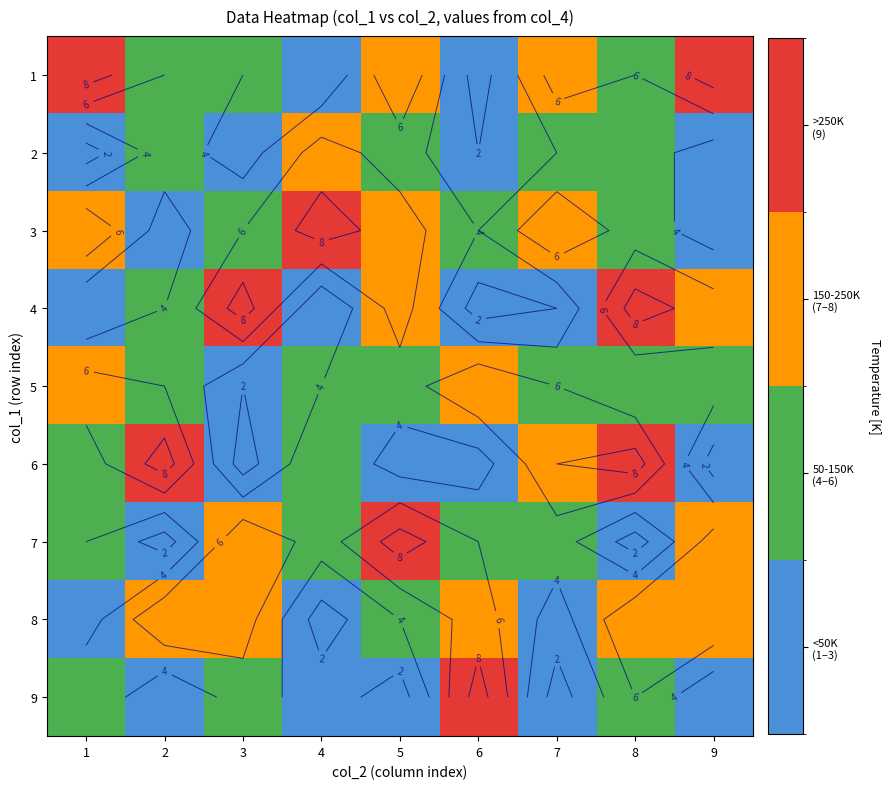

What is the total value across all series at 6?

41